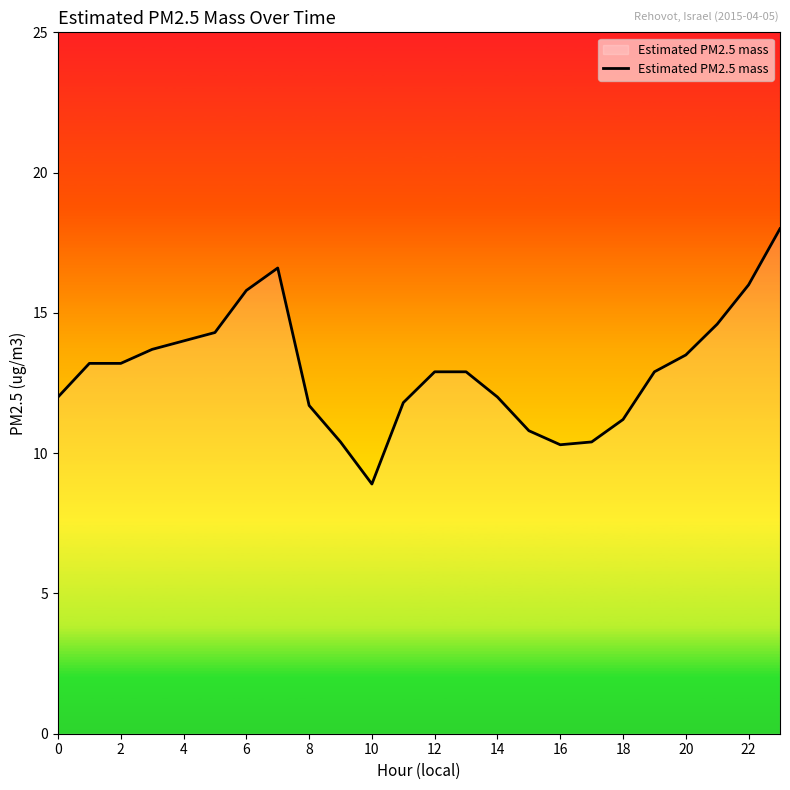

What is the minimum value shown in the chart?

8.9